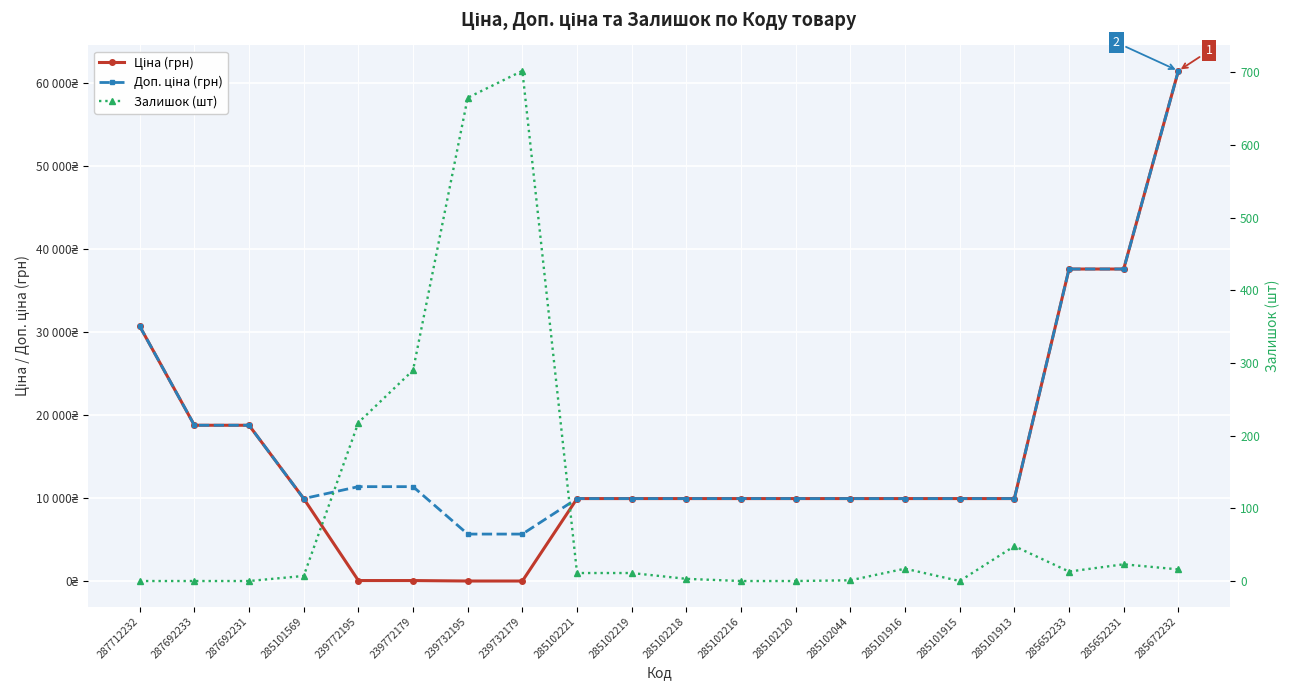

What is the total value across all series at 287712232?

61434.3